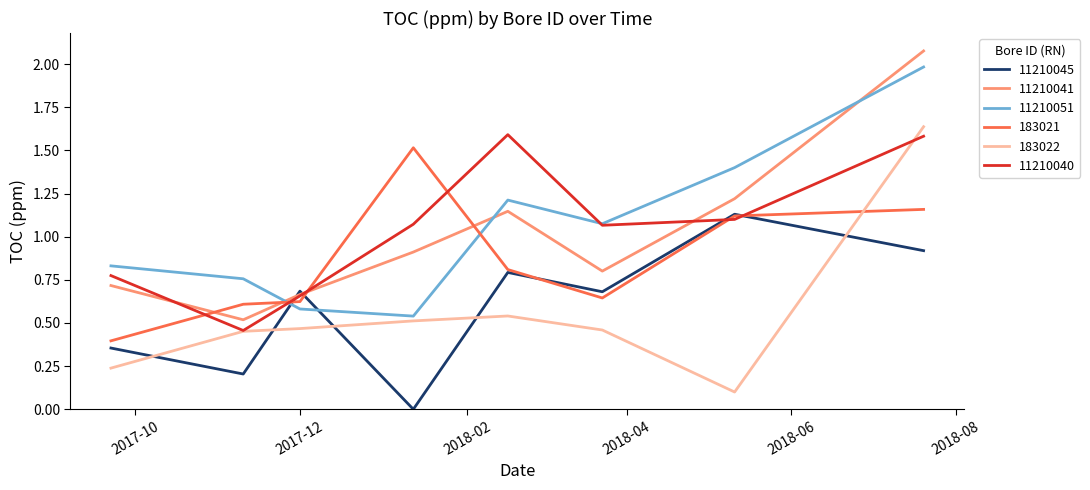

Count the 183021 values in the range 0 to 1.

5